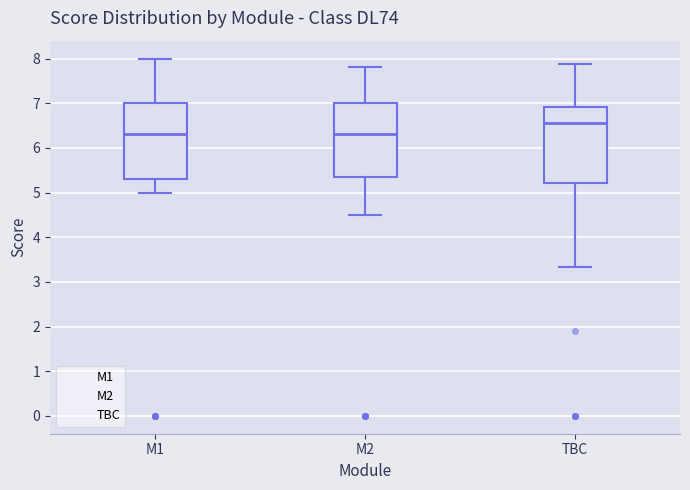

Reading left to right, transcribe this box plot: for each box, give where its median line is, the range the box spans, and where its two whiskers end, as read against the y-axis. The values are not printed on the chart, so give them approximately, as read against the axis.

M1: median 6.3, box 5.3 to 7.0, whiskers 5.0 to 8.0
M2: median 6.3, box 5.4 to 7.0, whiskers 4.5 to 7.8
TBC: median 6.6, box 5.2 to 6.9, whiskers 3.3 to 7.9